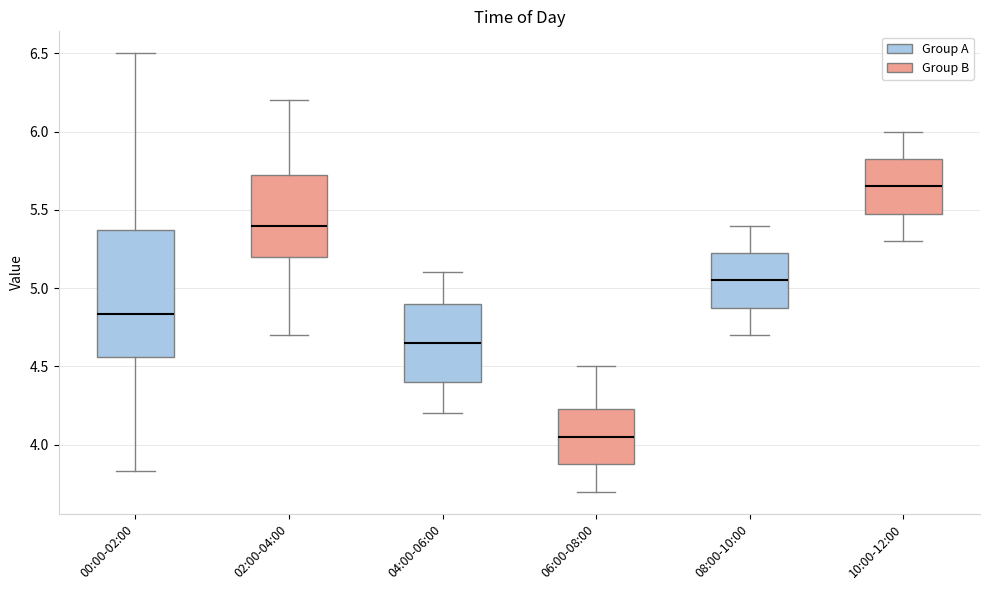

Comparing the boxes themselves (not the whiskers), which one is the tallest?

00:00-02:00